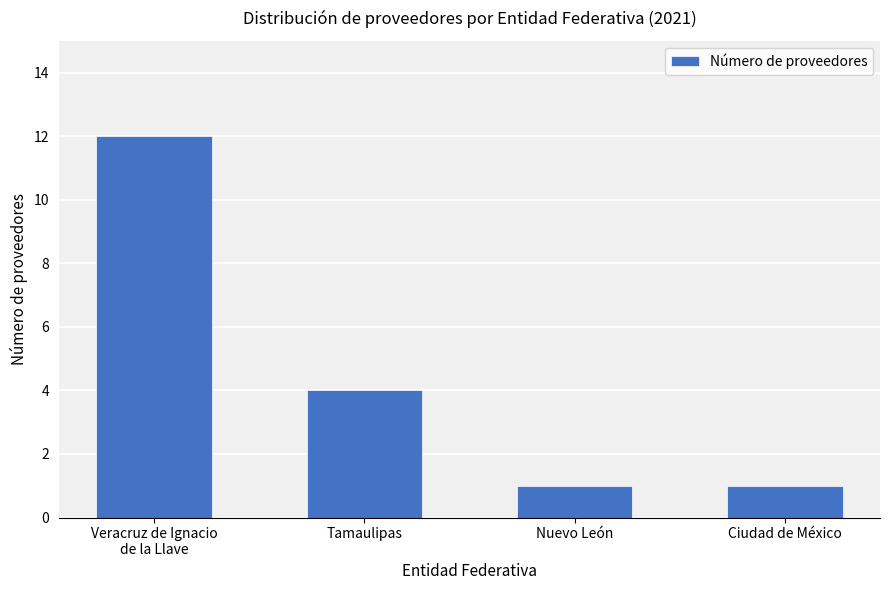

Where is the data nearest to the value 6?

Tamaulipas